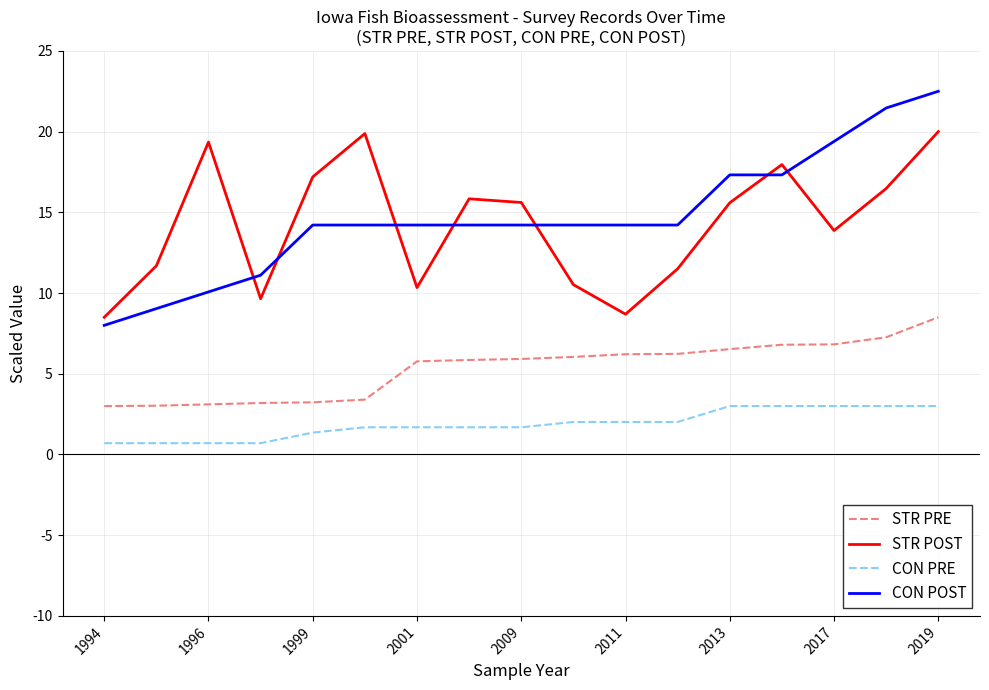

What is the maximum value shown in the chart?

22.5